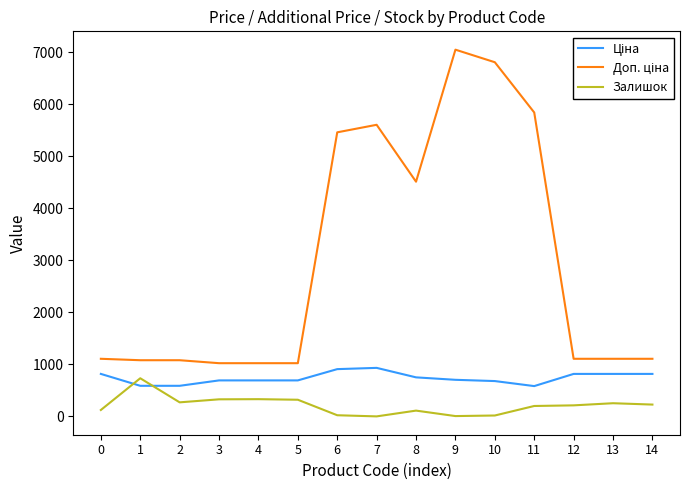

What is the total value across all series at 1?

2406.6